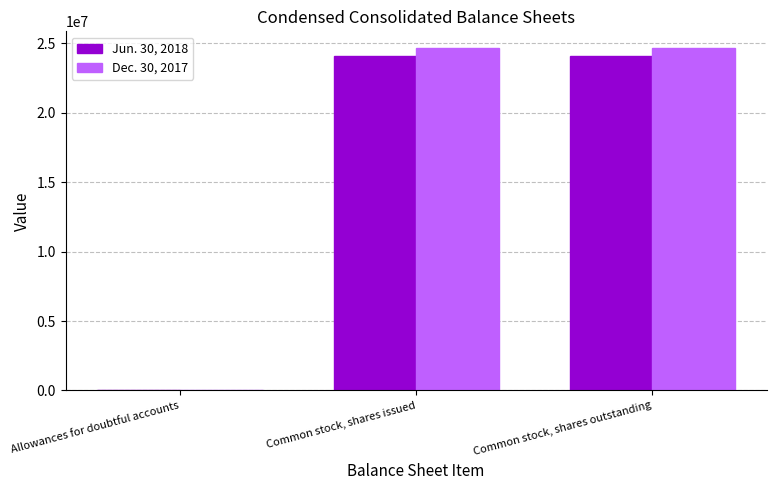

True or false: Dec. 30, 2017 has a value of 24628722 at Common stock, shares issued.

True